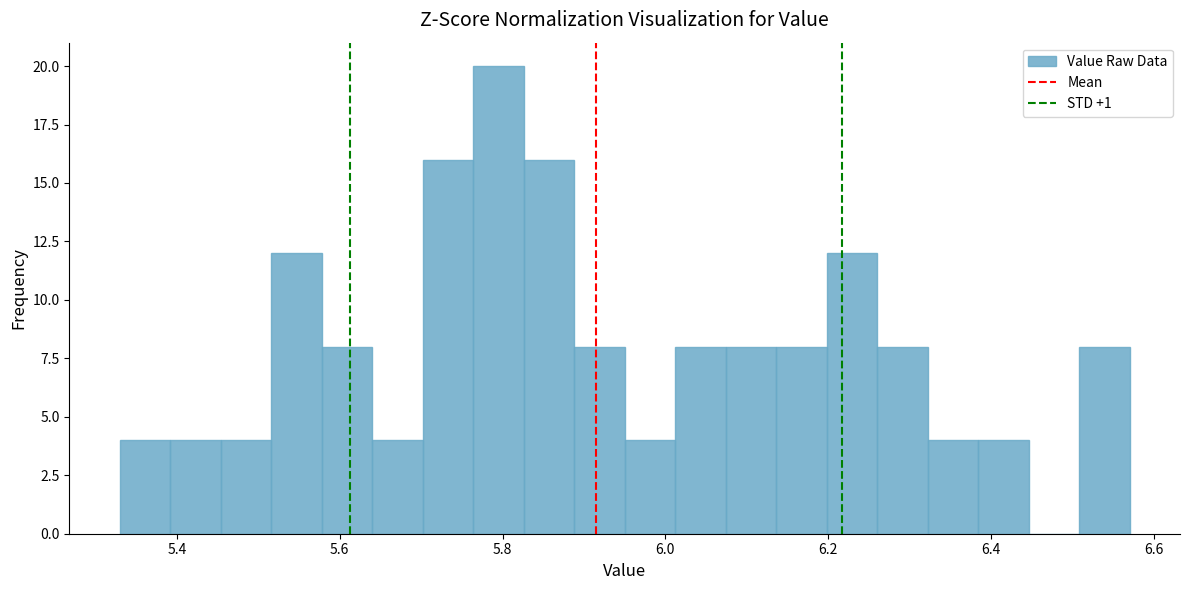

Read against the x-axis, roughly where is the centre of the tallest bar?

5.80